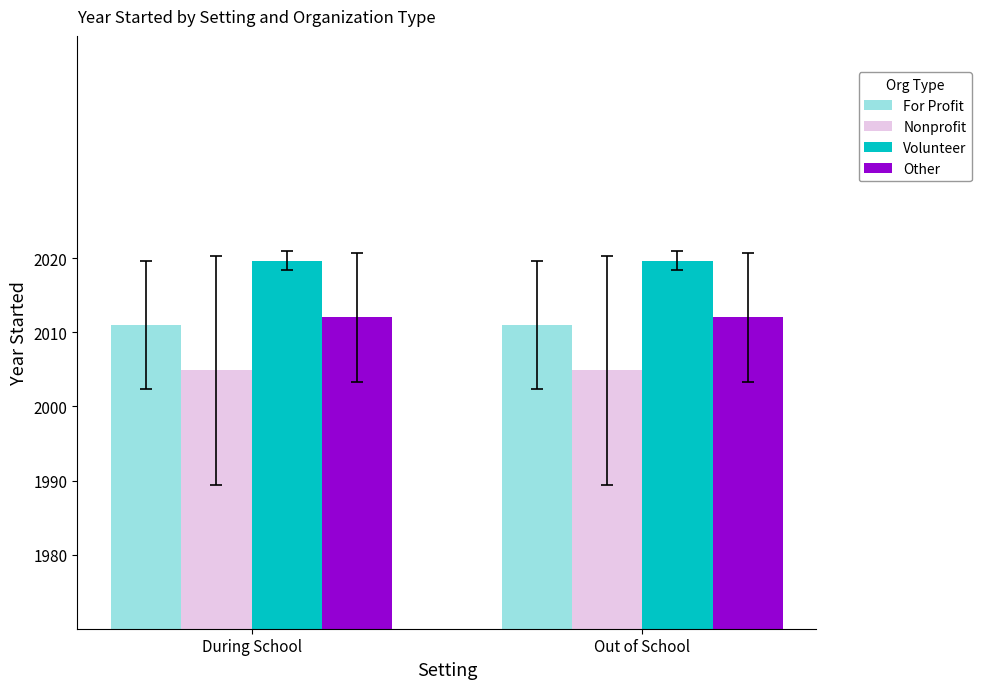

What is the sum of the Volunteer values at During School and Out of School?

4039.3